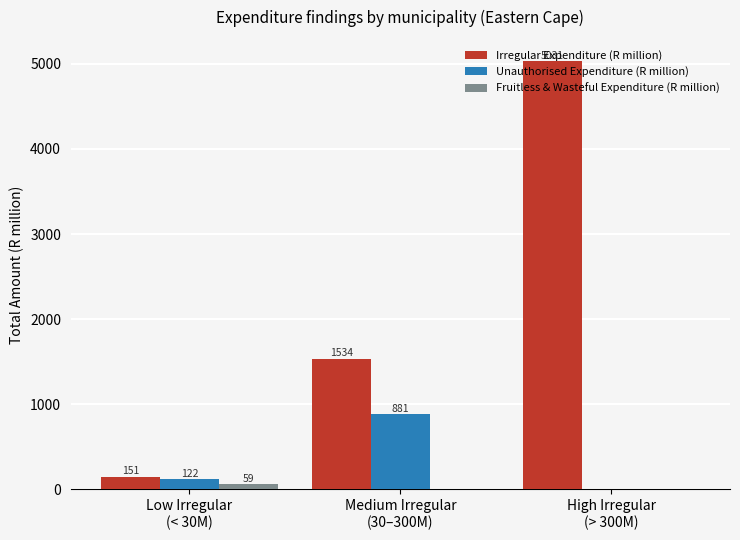

At which category is the sum across all series the highest?

High Irregular
(> 300M)